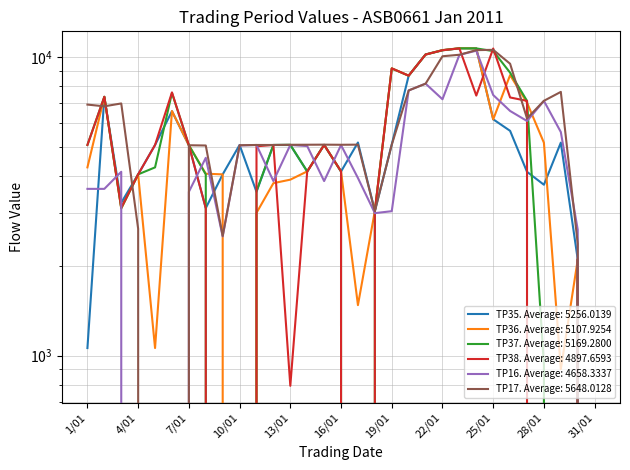

Rank the categories by TP16 value from highest to lowest.

24/01, 23/01, 21/01, 20/01, 25/01, 22/01, 28/01, 26/01, 27/01, 29/01, 11/01, 13/01, 16/01, 10/01, 14/01, 8/01, 3/01, 17/01, 12/01, 15/01, 1/01, 2/01, 7/01, 19/01, 18/01, 30/01, 9/01, 4/01, 5/01, 6/01, 31/01